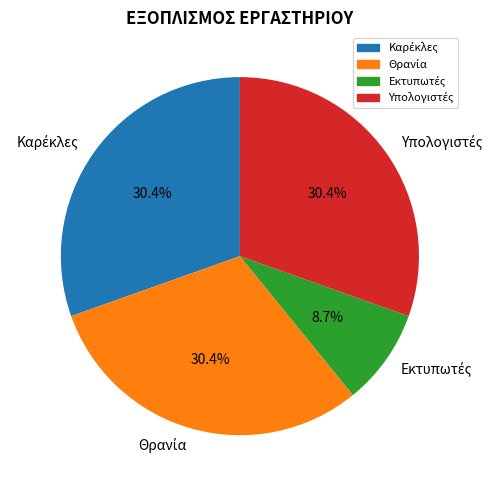

Is there a majority slice in this chart?

No